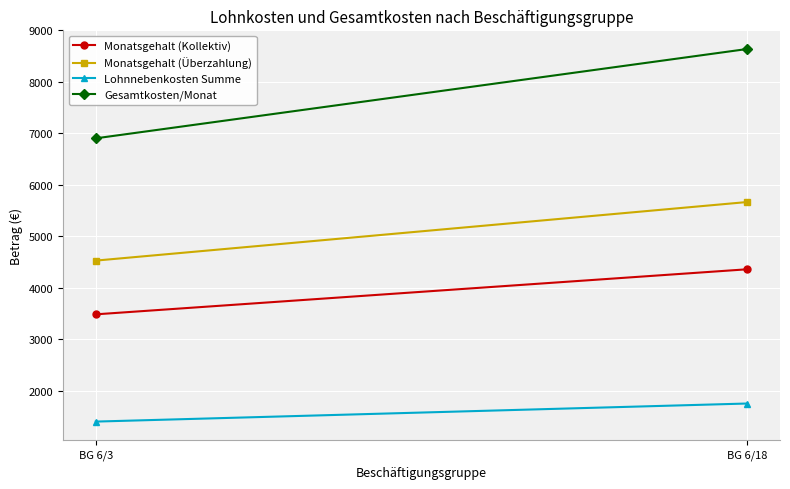

Is it true that Monatsgehalt (Kollektiv) equals 4357.0 at BG 6/18?

True